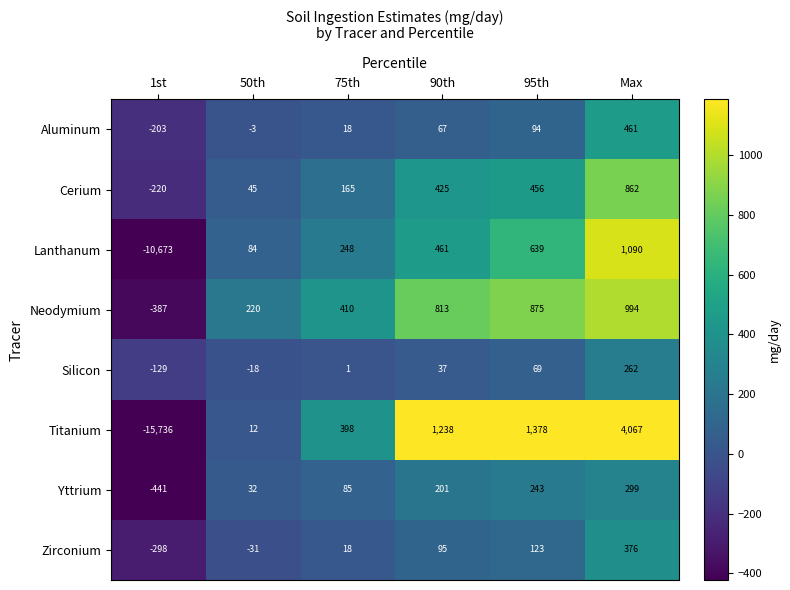

What is the spread (max minus min) of values at Max?

3805